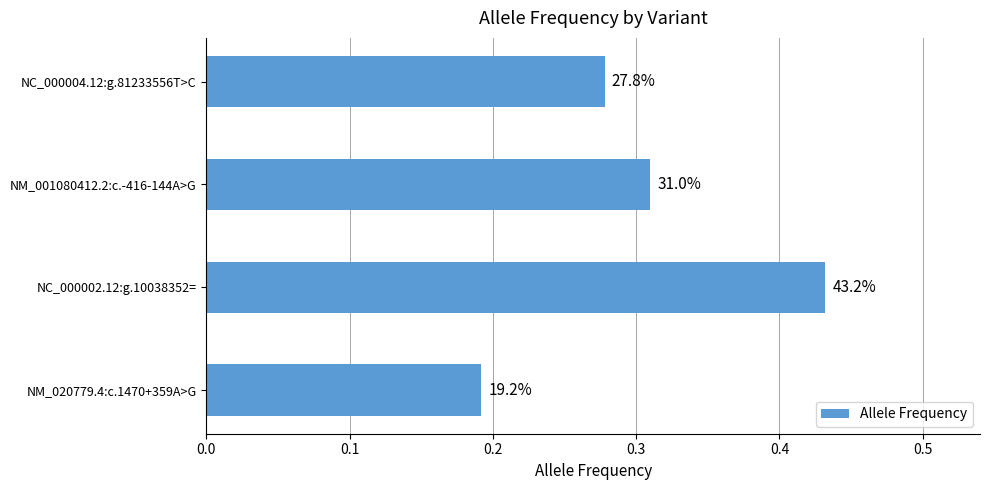

What is the difference between the maximum and minimum values?

0.2